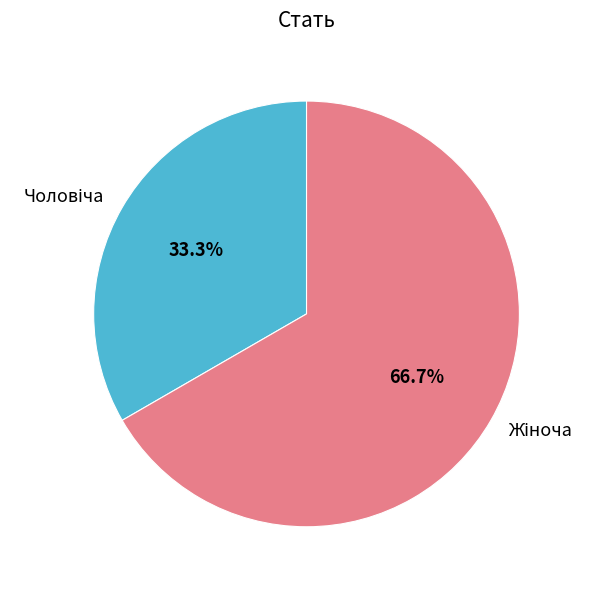

Is there any slice that represents more than half of the pie?

Yes